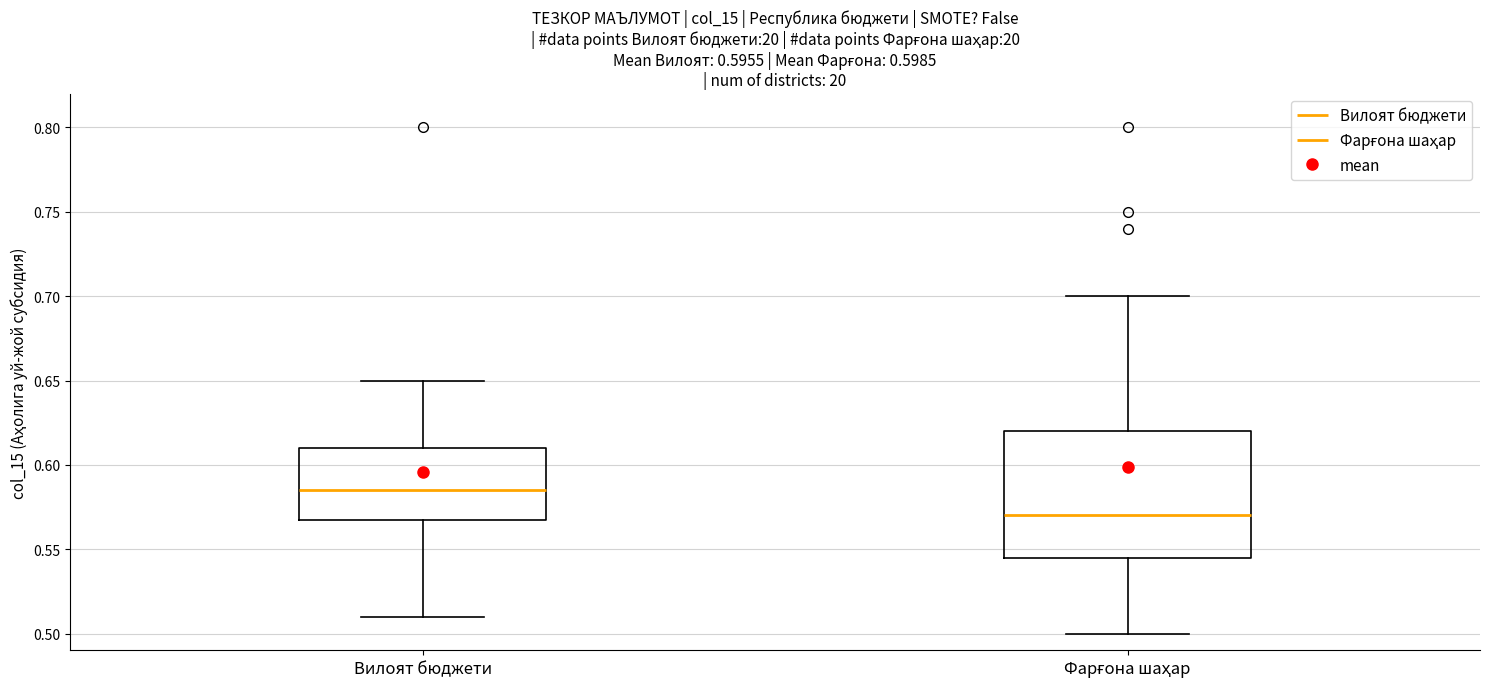

Which box has the highest median line?

Вилоят бюджети